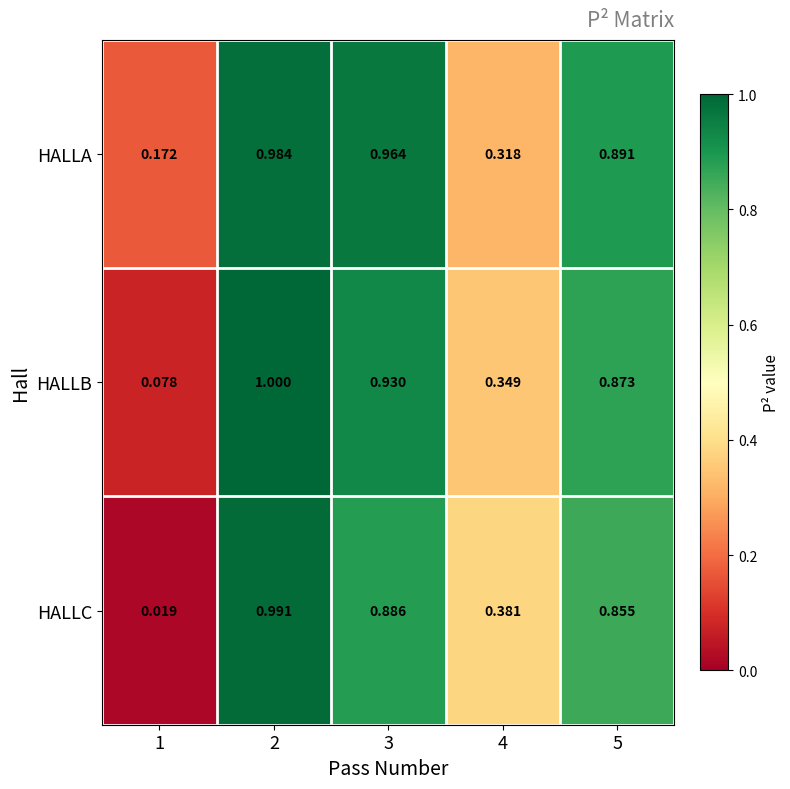

List the series in order of their overall mean, lowest first.

HALLC, HALLB, HALLA